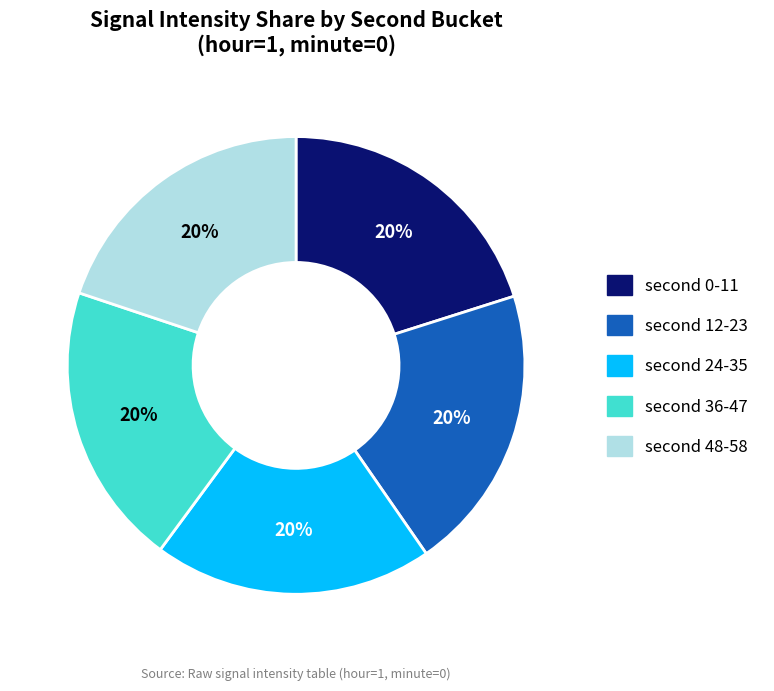

To the nearest percent, what is the average slice percentage?

20%